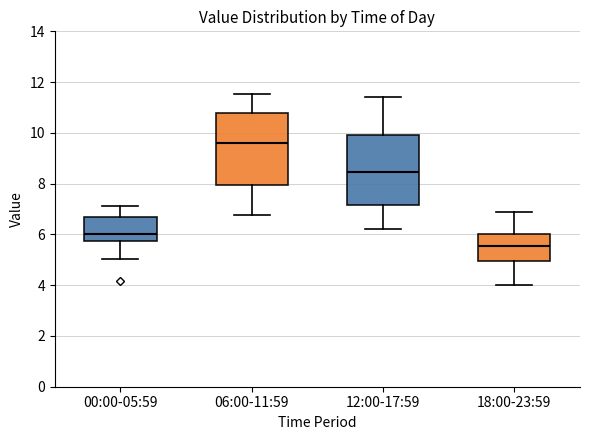

Which box has the highest median line?

06:00-11:59